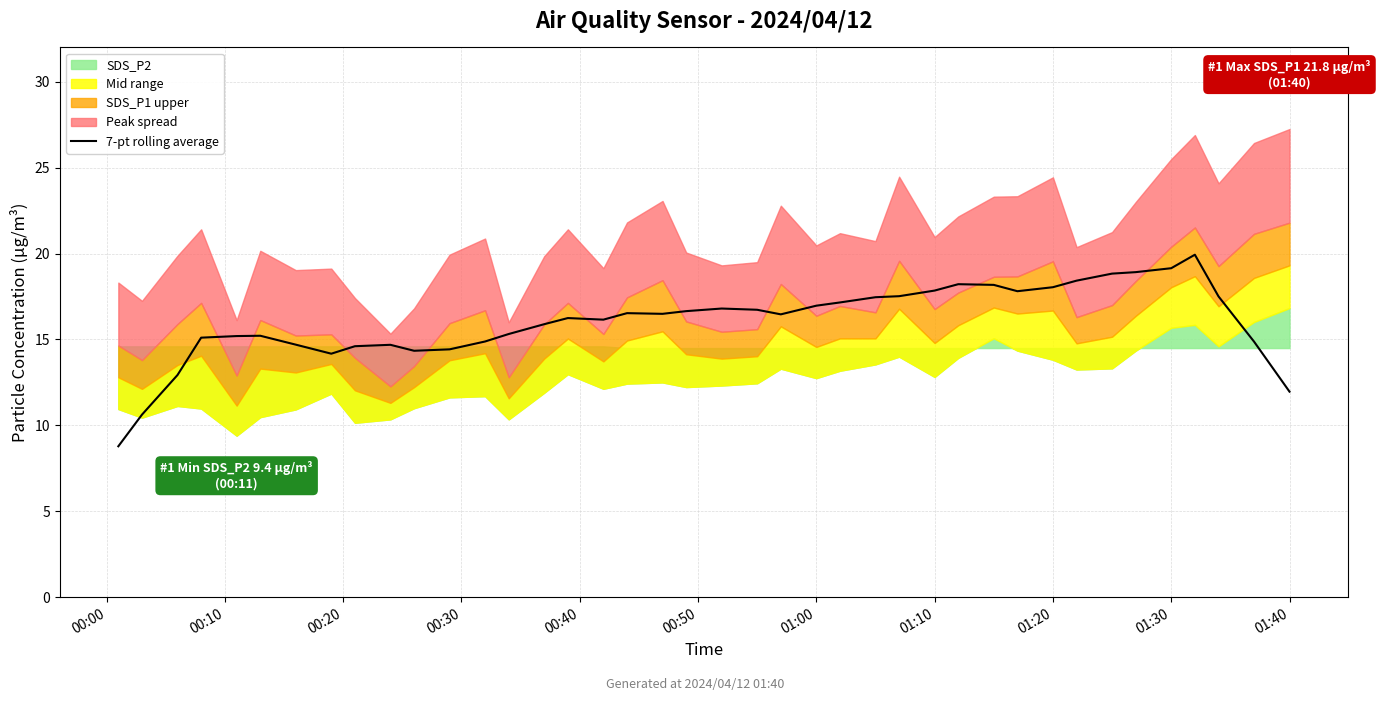

What is the smallest value displayed?

8.8